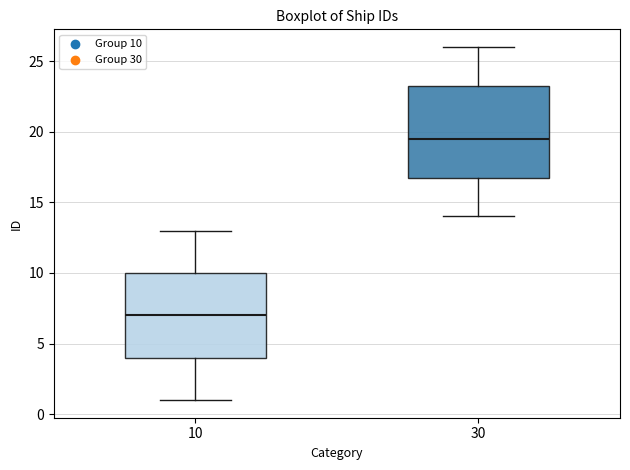

Comparing the boxes themselves (not the whiskers), which one is the tallest?

30